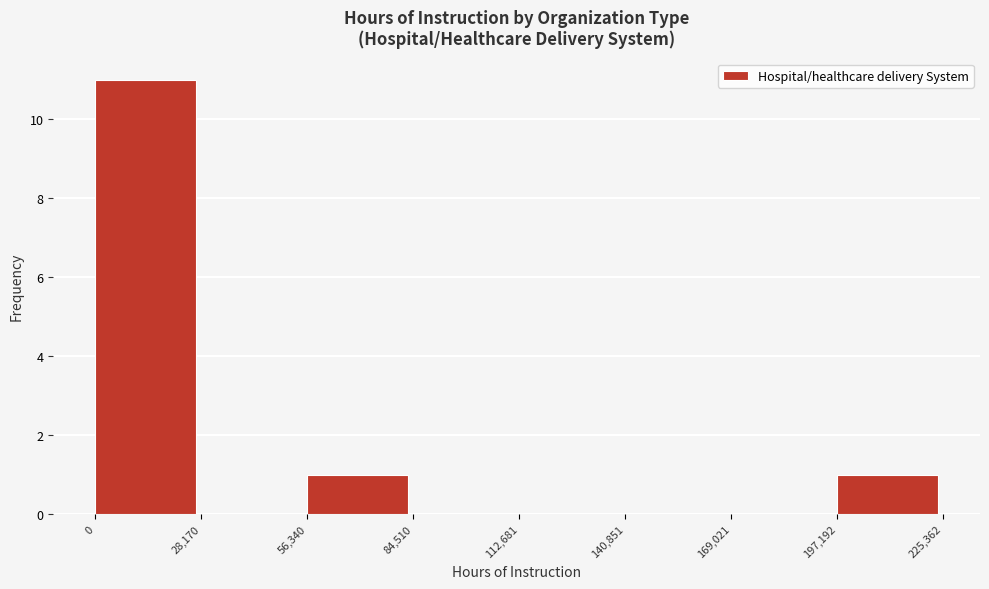

Which range on the x-axis has the tallest bar?

0 to 28,170